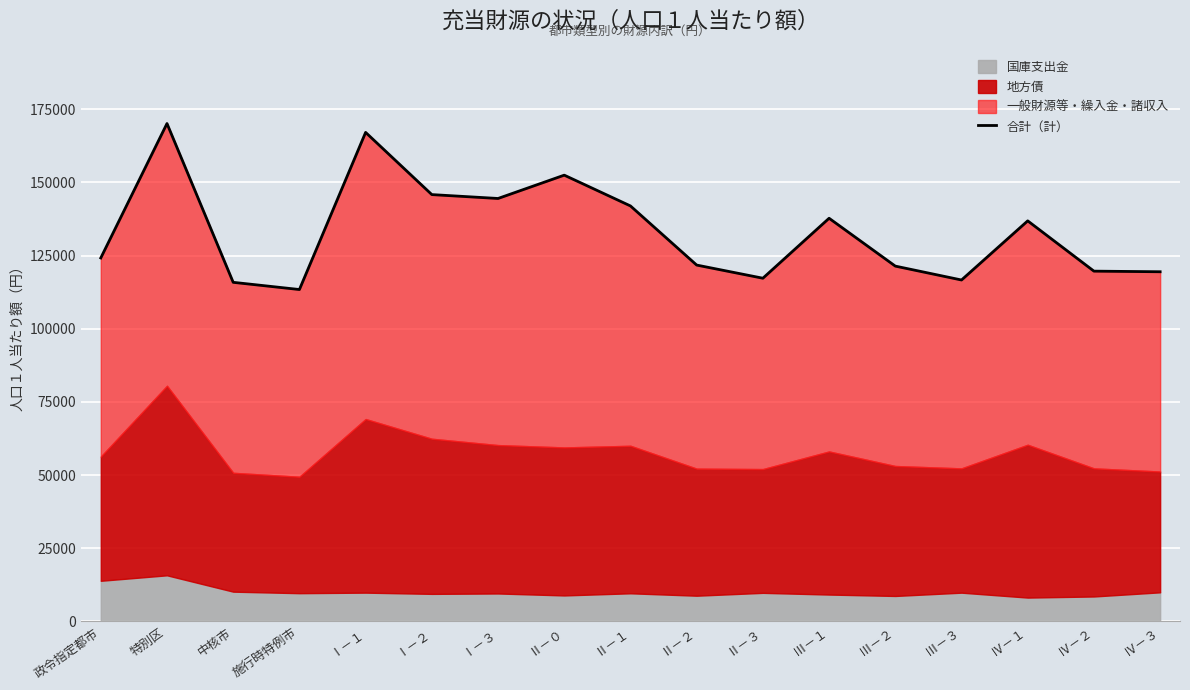

What position from the left is Ⅱ－３?

11